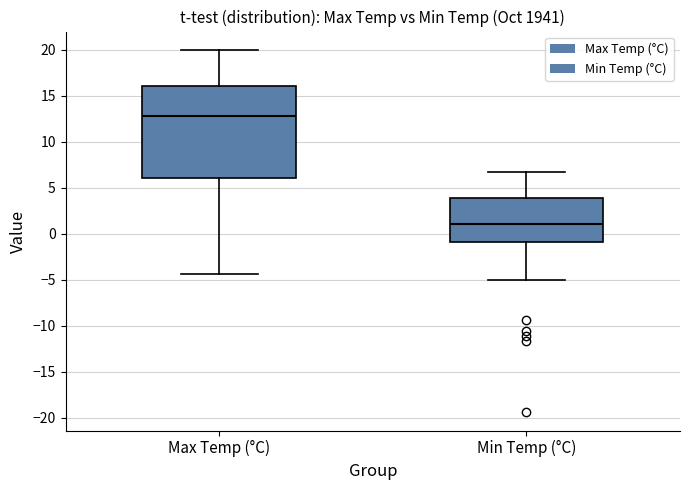

Reading left to right, transcribe this box plot: for each box, give where its median line is, the range the box spans, and where its two whiskers end, as read against the y-axis. The values are not printed on the chart, so give them approximately, as read against the axis.

Max Temp (°C): median 13.0, box 6.0 to 16.0, whiskers -4.5 to 20.0
Min Temp (°C): median 1.0, box -1.0 to 4.0, whiskers -5.0 to 6.5